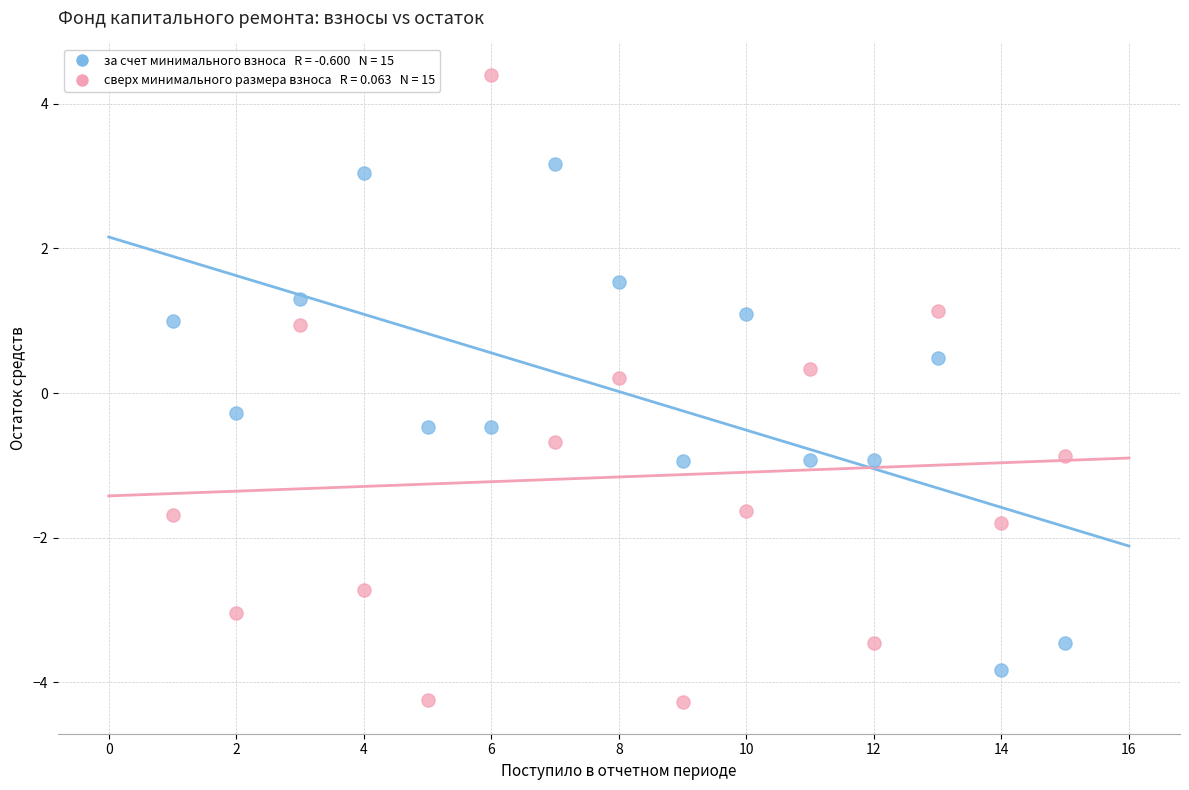

Across all data points, what is the range of X values (max minus min)?

14.0